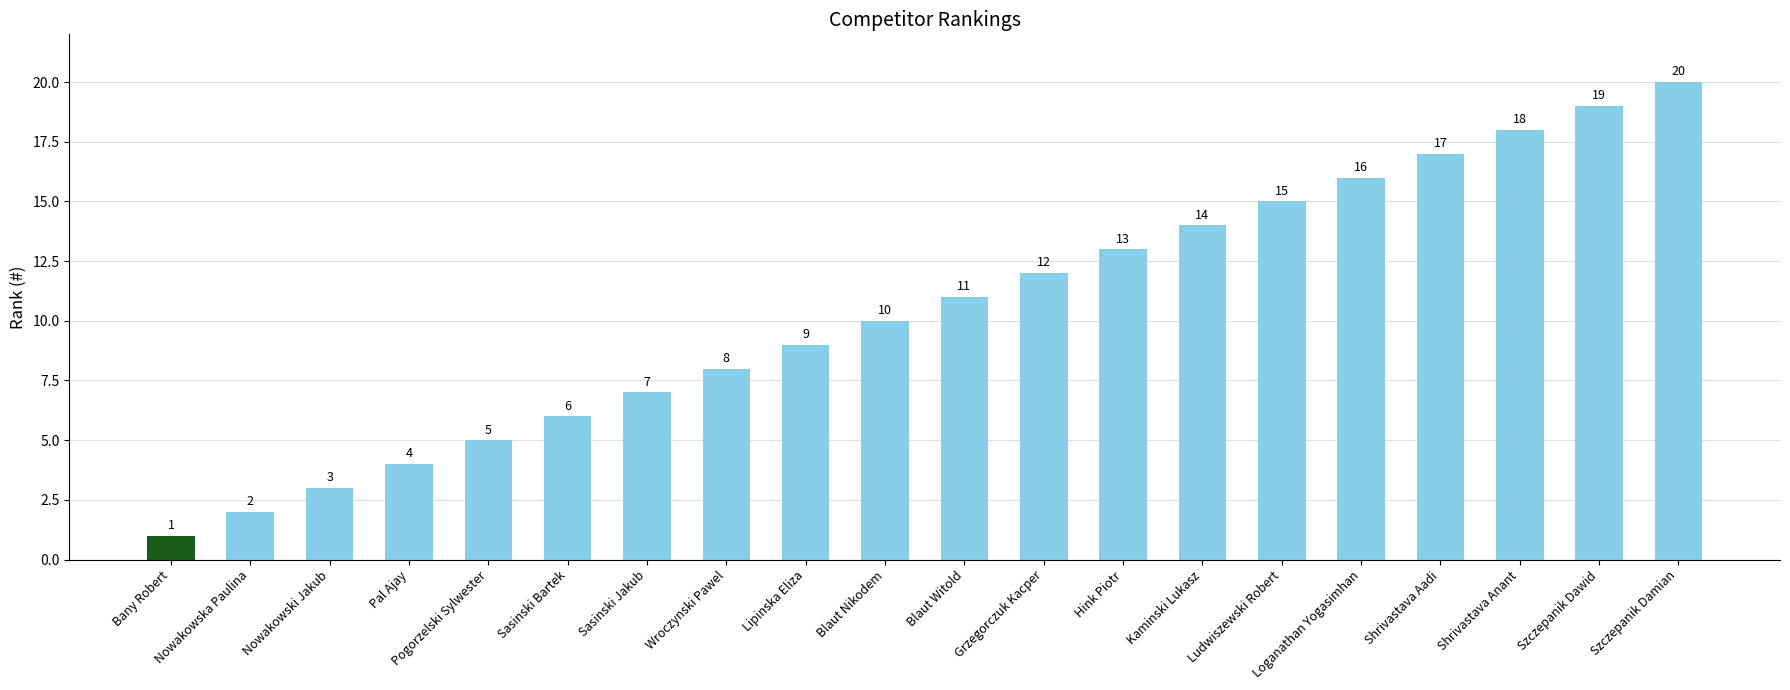

What is the sum of the values at Ludwiszewski Robert and Nowakowski Jakub?

18